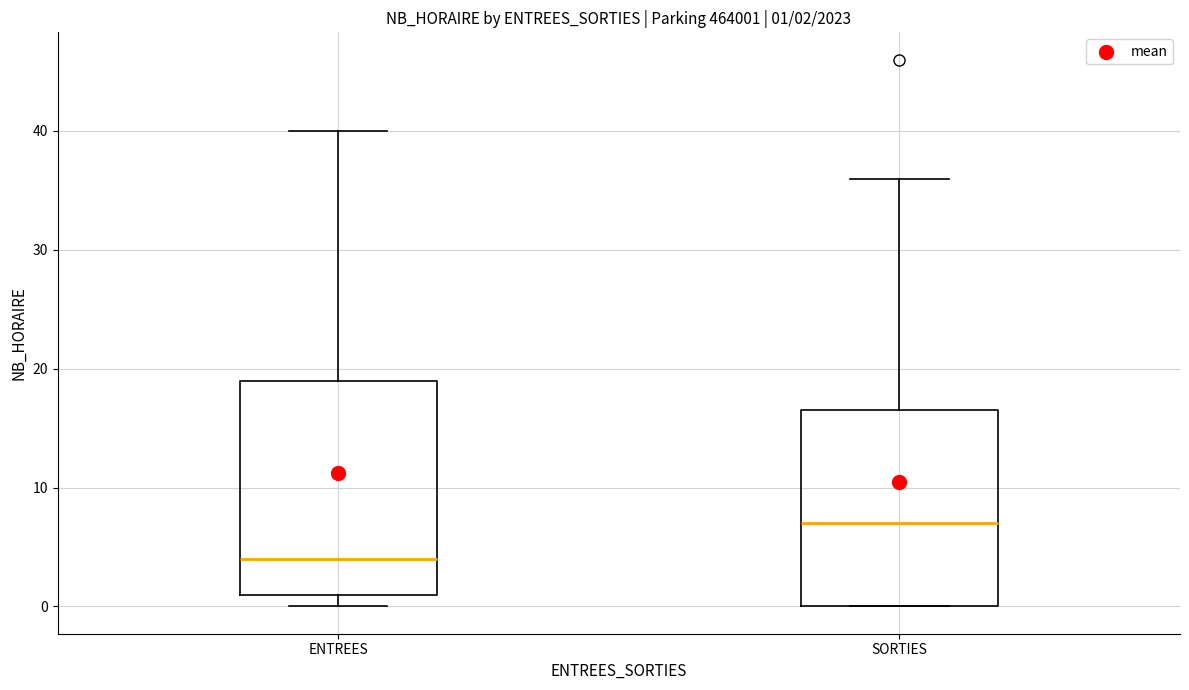

Which box's median line is the lowest?

ENTREES